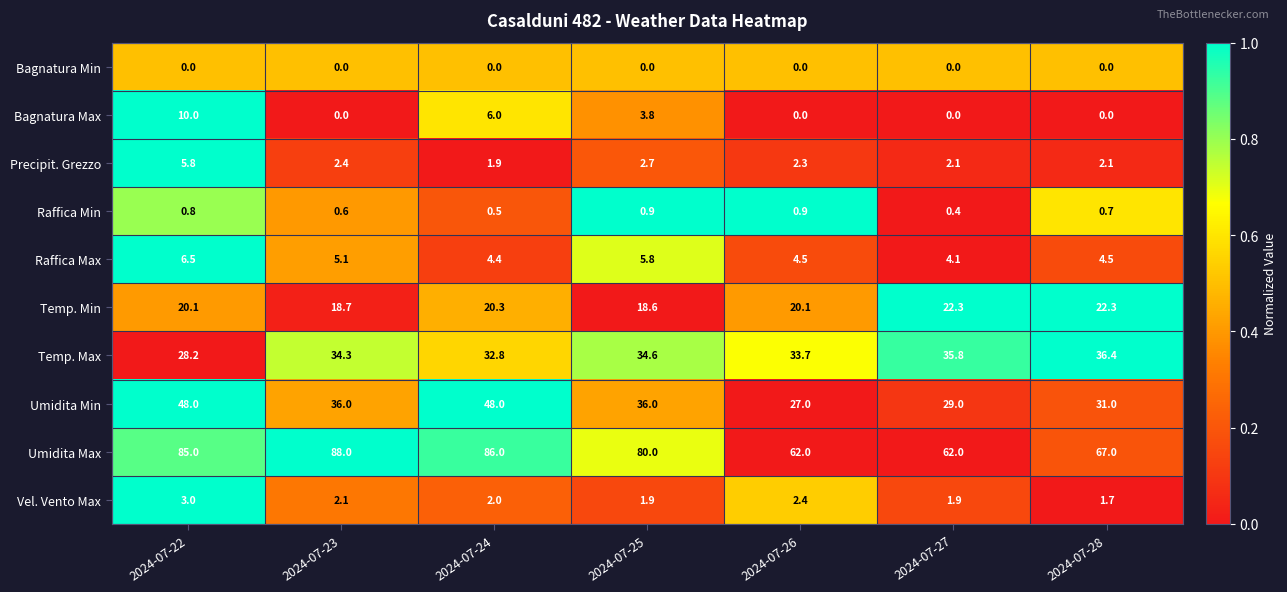

How many distinct data groups are displayed?

10